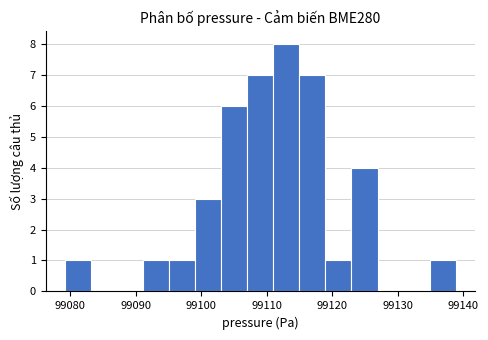

Around what value on the x-axis is the tallest bar? Give the approximate position of its centre, as read against the axis.

99113